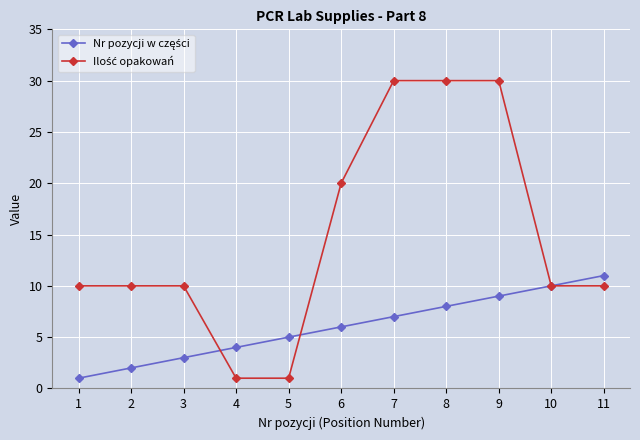

How many data points does each series have?

11